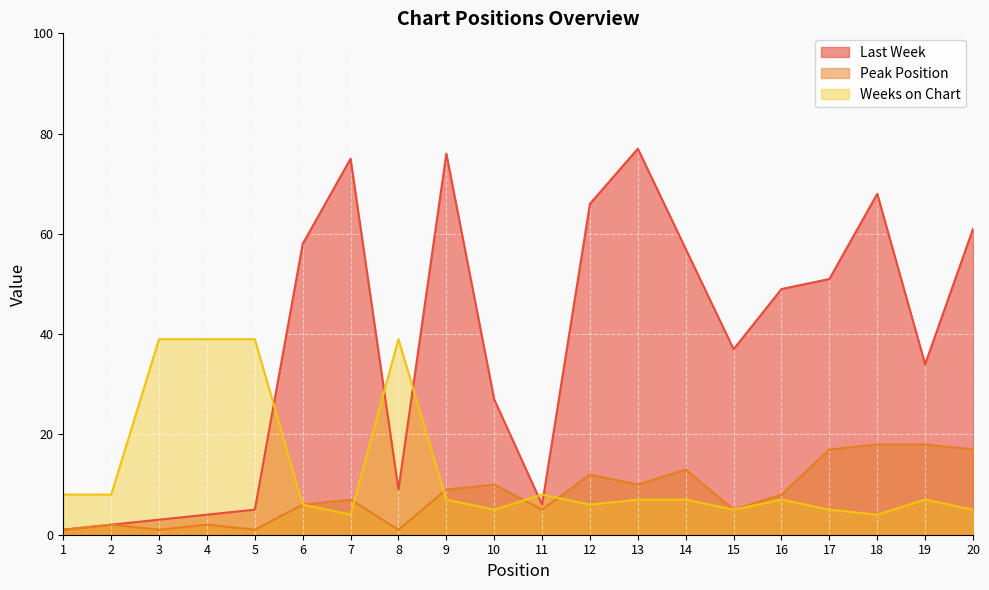

How many intersections are there between Weeks on Chart and Last Week?

5